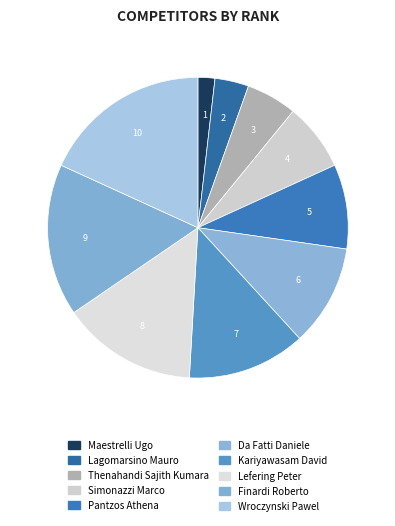

Count the number of slices in the pie.

10